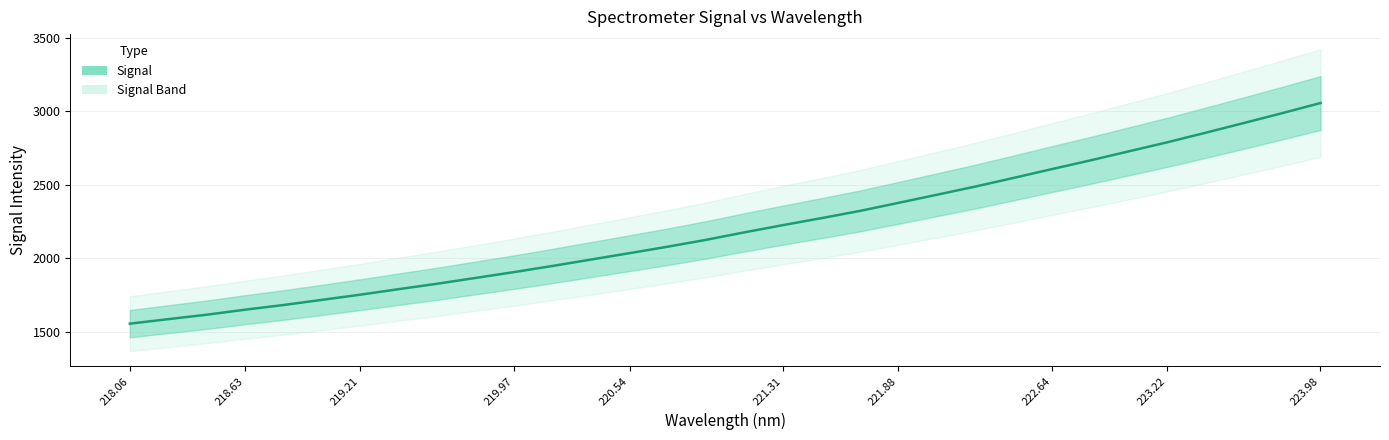

What is the difference between the values at 220.54 and 219.97?

128.9